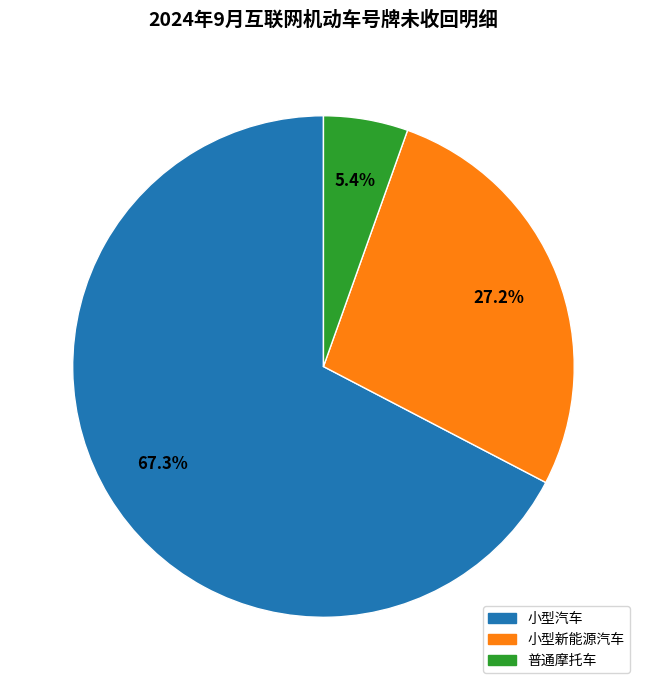

To the nearest percent, what is the difference between the largest and smallest slice percentages?

62%